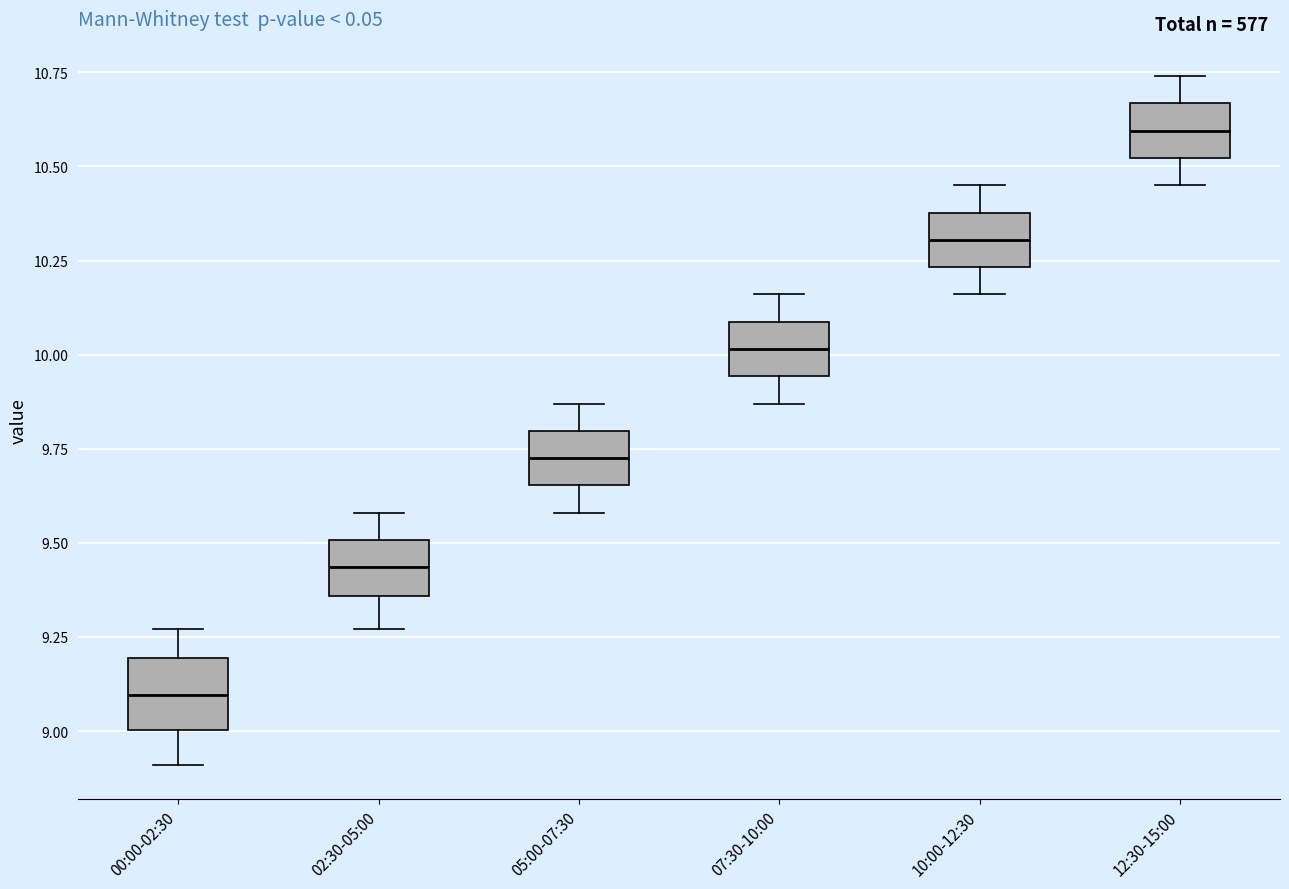

Reading left to right, read every box against the y-axis: the position of its median line, the range the box covers, and the ends of its whiskers. The values are not printed on the chart, so give them approximately, as read against the axis.

00:00-02:30: median 9.10, box 9.00 to 9.20, whiskers 8.90 to 9.25
02:30-05:00: median 9.45, box 9.35 to 9.50, whiskers 9.25 to 9.60
05:00-07:30: median 9.75, box 9.65 to 9.80, whiskers 9.60 to 9.85
07:30-10:00: median 10.00, box 9.95 to 10.10, whiskers 9.85 to 10.15
10:00-12:30: median 10.30, box 10.25 to 10.40, whiskers 10.15 to 10.45
12:30-15:00: median 10.60, box 10.50 to 10.65, whiskers 10.45 to 10.75